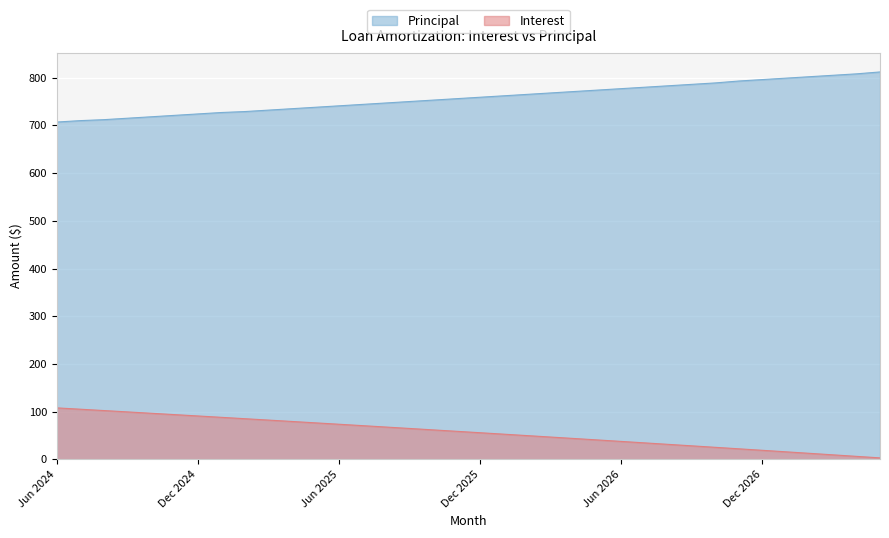

At which label is Interest closest to 55?

Dec 2025